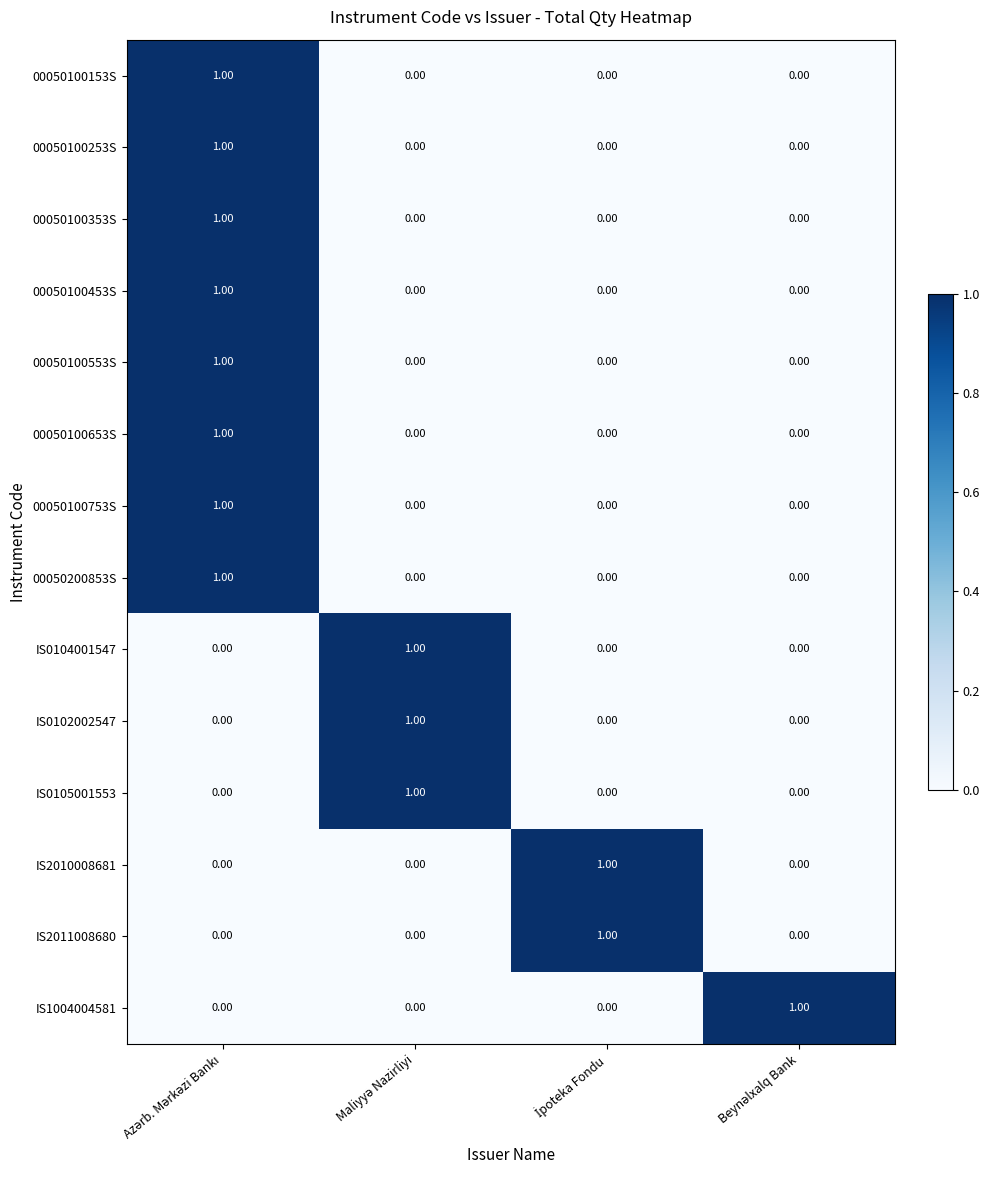

At how many categories does at least one series exceed 0?

4